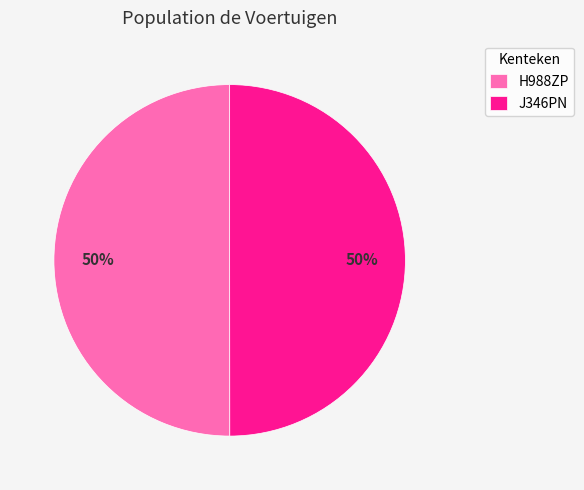

Approximately how many times larger is the value at H988ZP compared to J346PN?

1.0